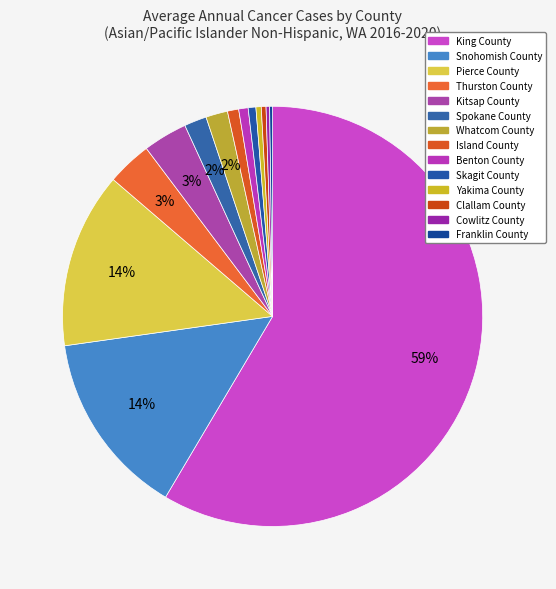

To the nearest percent, what is the average slice percentage?

7%